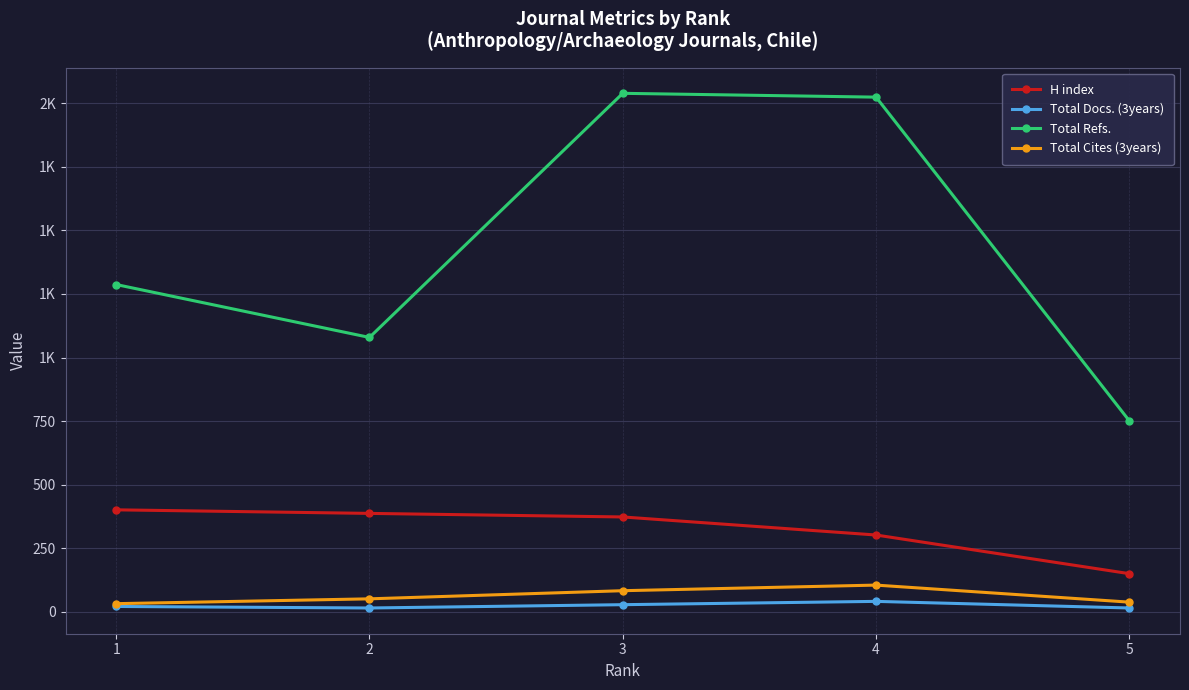

What are all the series names shown in the legend?

H index, Total Docs. (3years), Total Refs., Total Cites (3years)